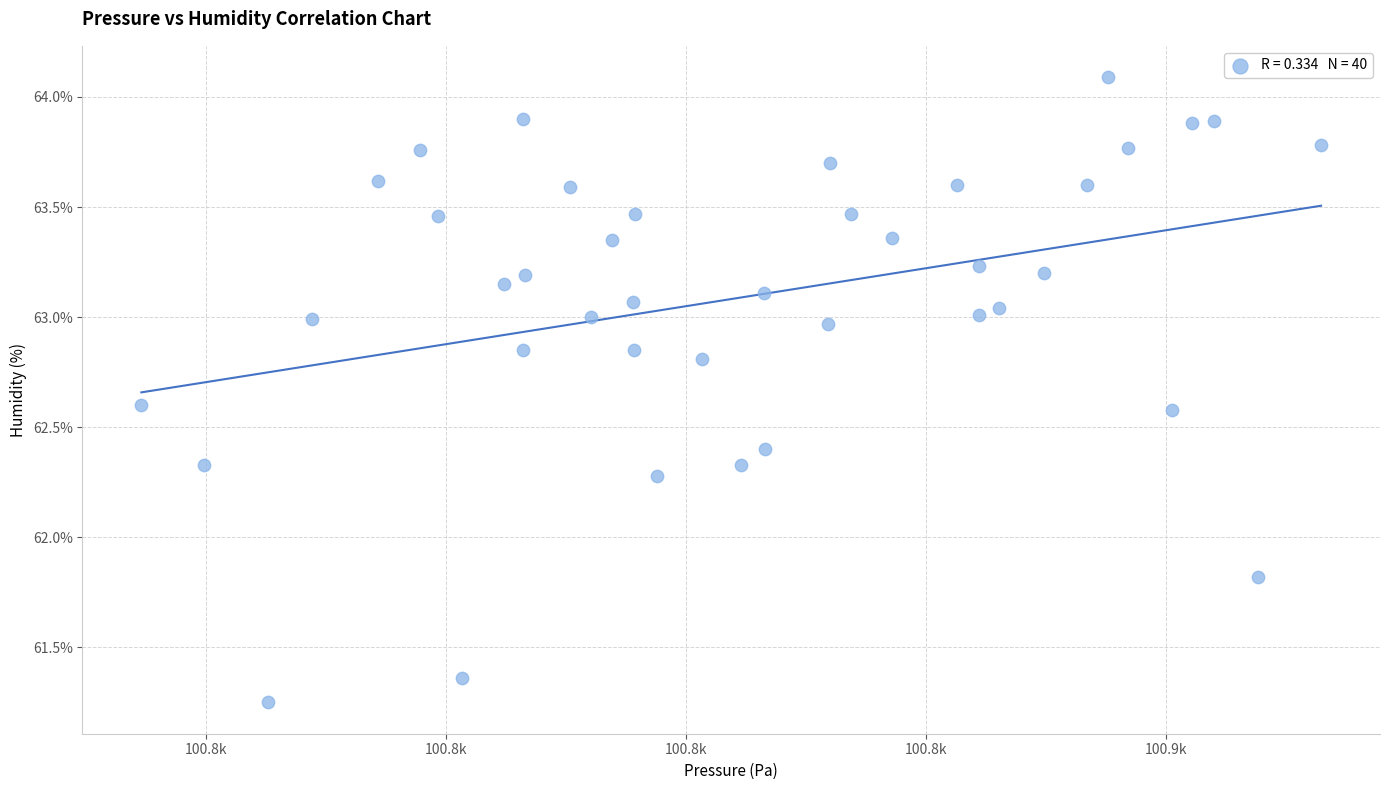

What Y value in the scatter plot is closest to 62?

61.8